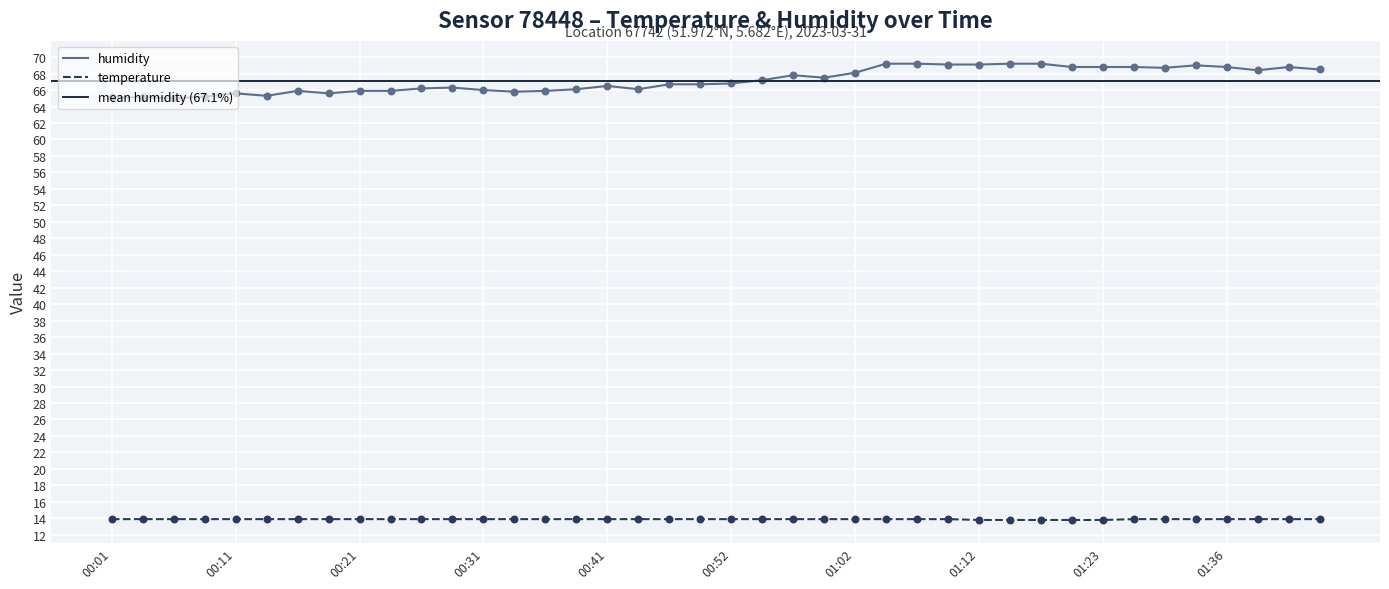

What are all the series names shown in the legend?

temperature, humidity